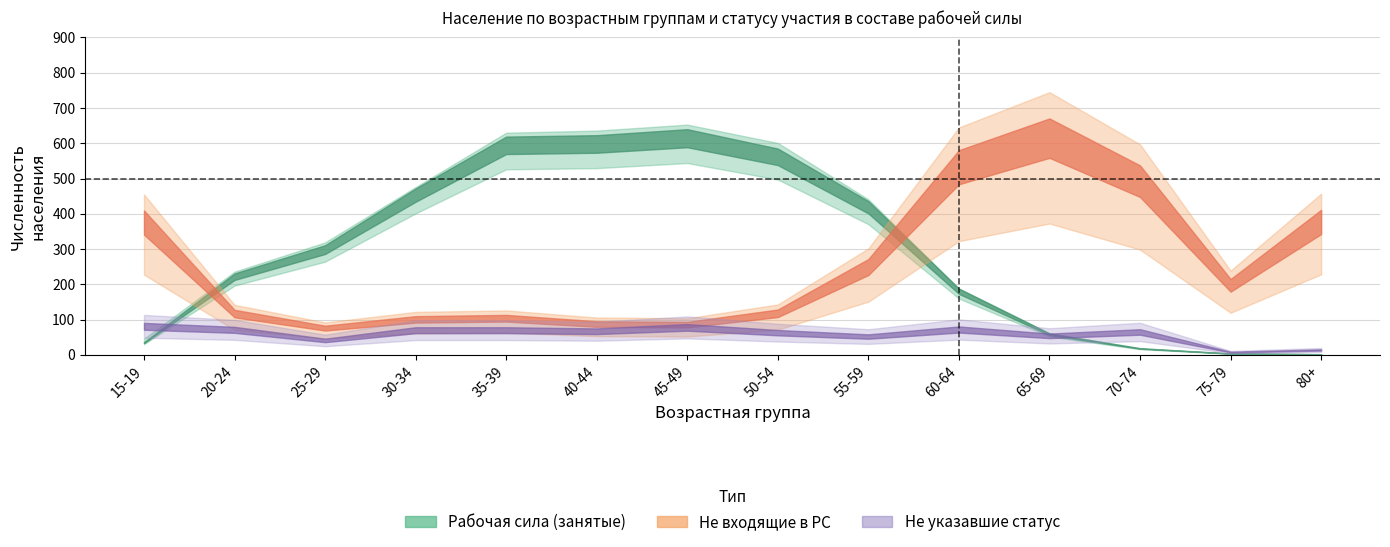

Which category has the highest value in the rабочая сила series?

45-49